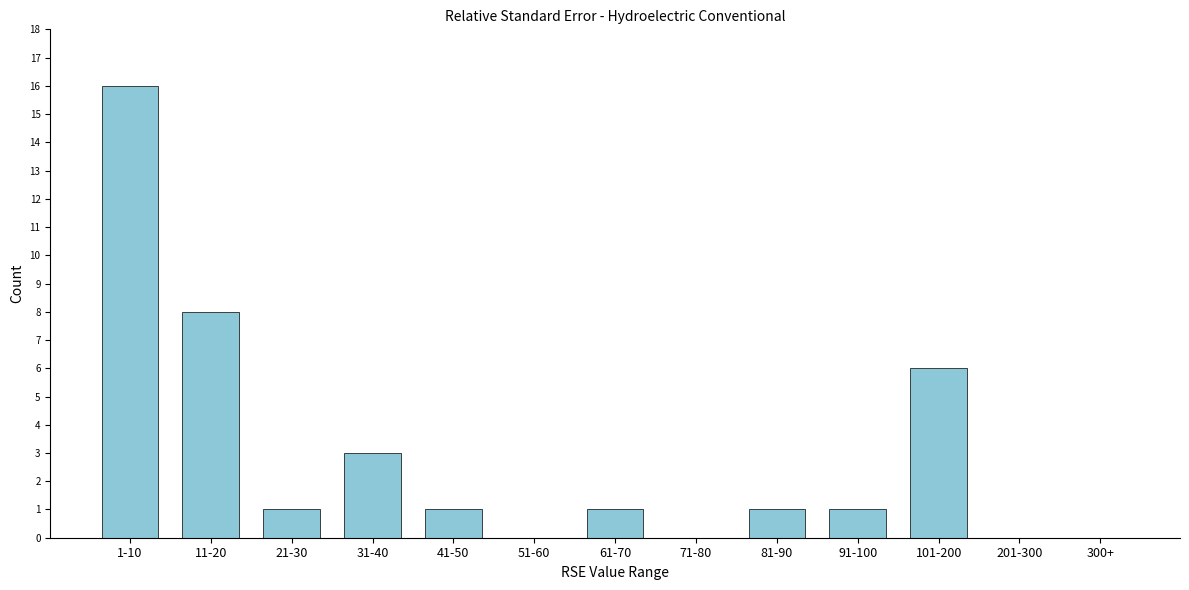

Reading right to left, list all the values displayed in this chart.

300+=0	201-300=0	101-200=6	91-100=1	81-90=1	71-80=0	61-70=1	51-60=0	41-50=1	31-40=3	21-30=1	11-20=8	1-10=16